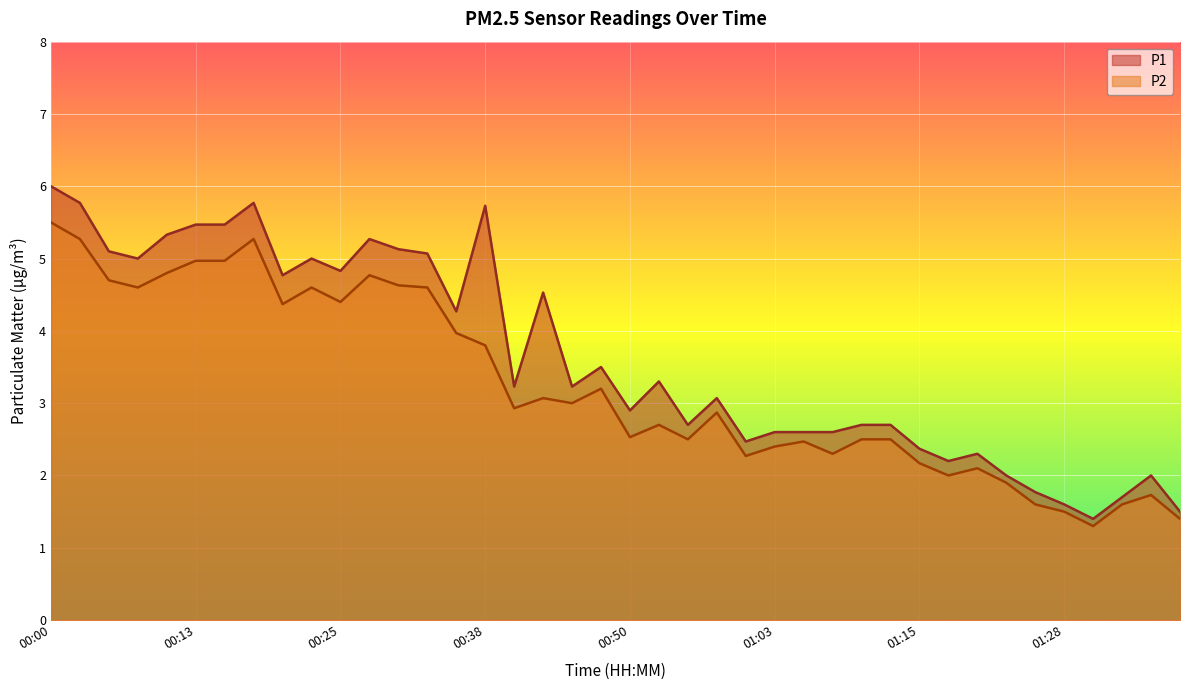

What is the label of the 7th point from the right?

01:23